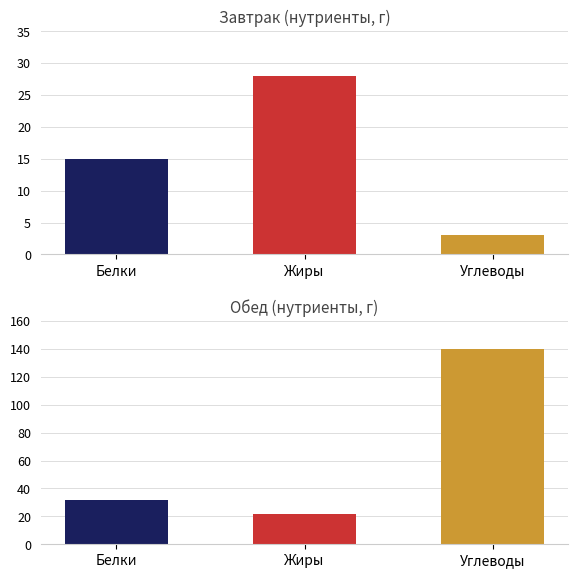

Rank the series by their maximum value, from lowest to highest.

Завтрак, Обед